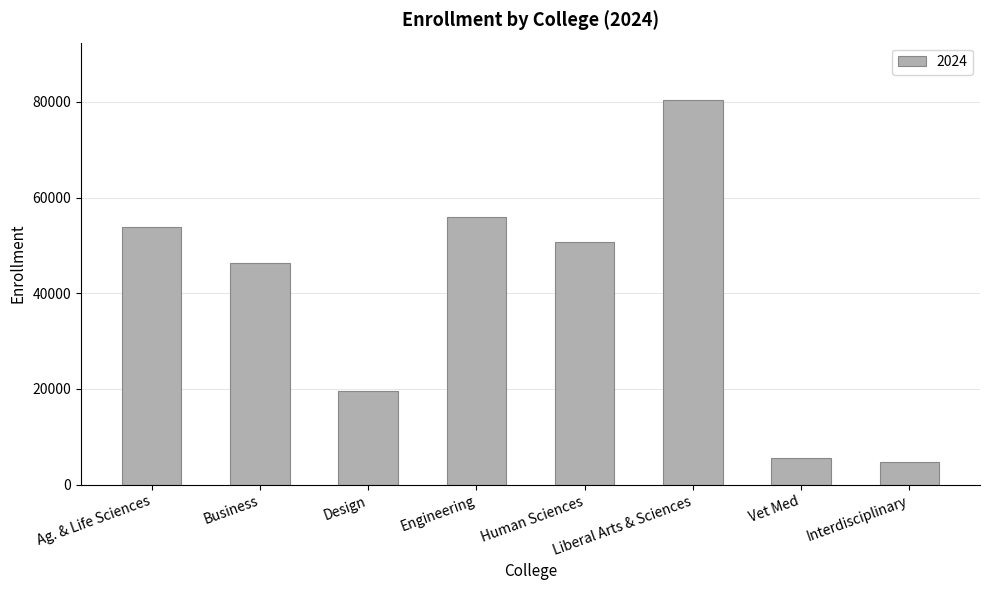

What is the approximate value at Vet Med?

5631